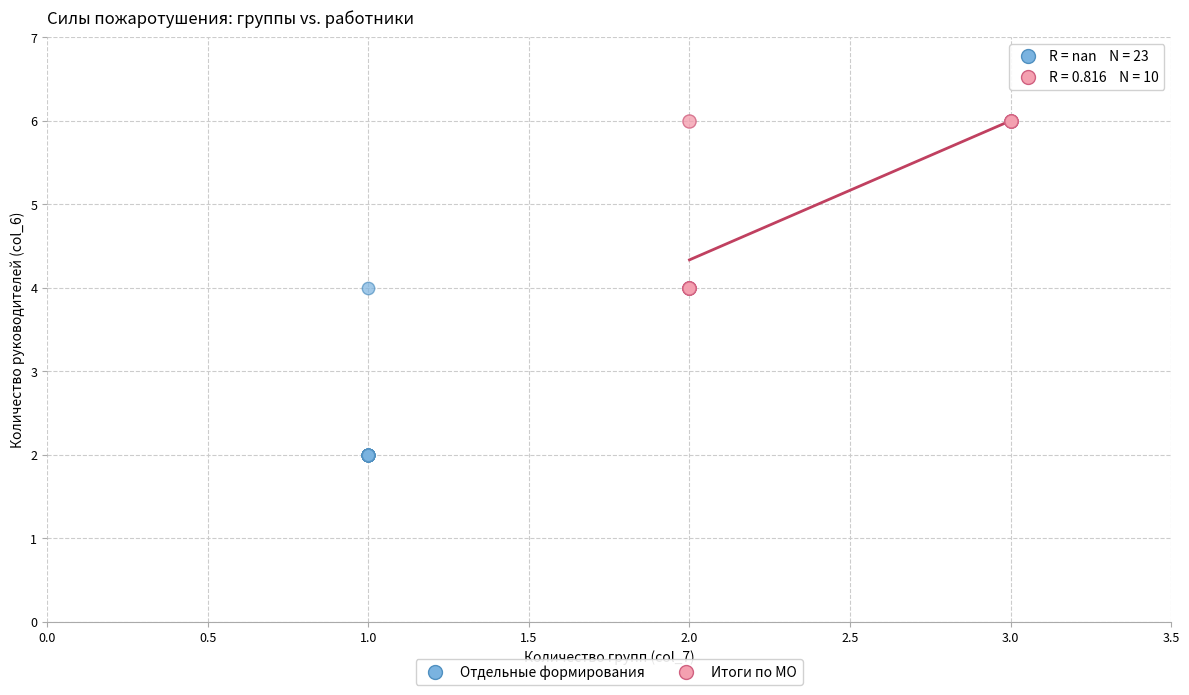

Which series reaches the maximum Y coordinate?

Итоги по МО